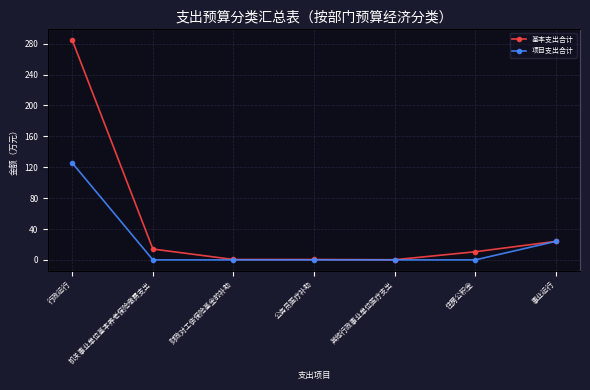

How many lines are shown in the chart?

2